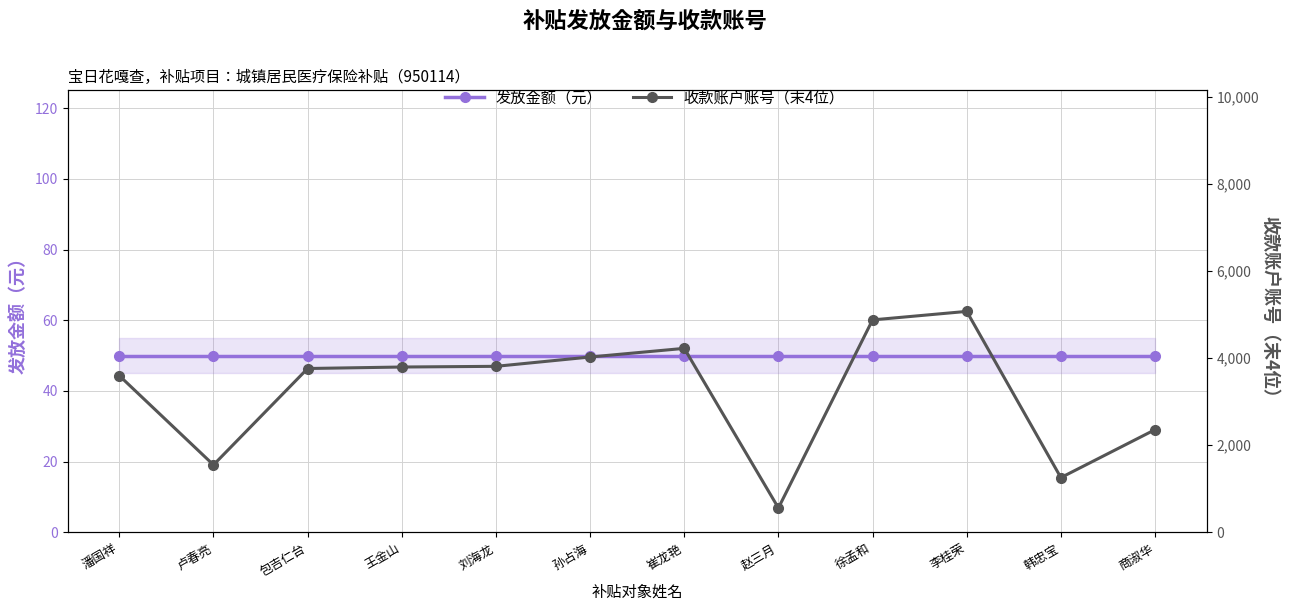

The 收款账户账号（末4位） series shows 5440 at 包吉仁台. True or false?

False